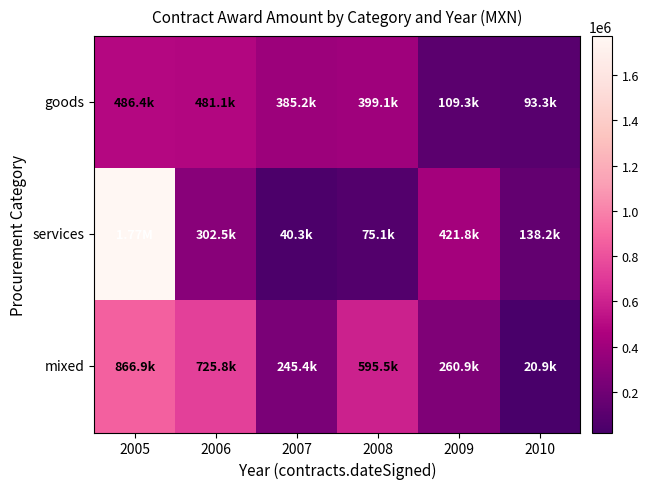

Between 2007 and 2010, which series saw the biggest shift?

goods